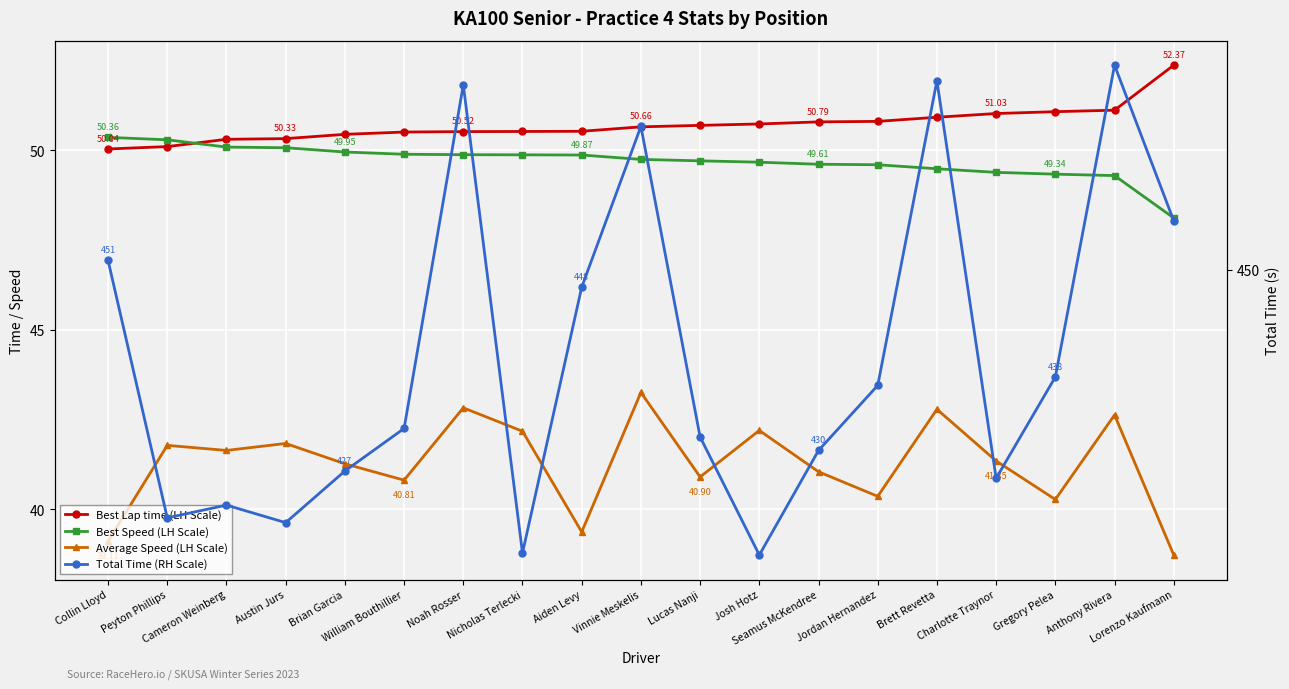

True or false: Best Speed (LH Scale) and Average Speed (LH Scale) intersect in this chart.

False